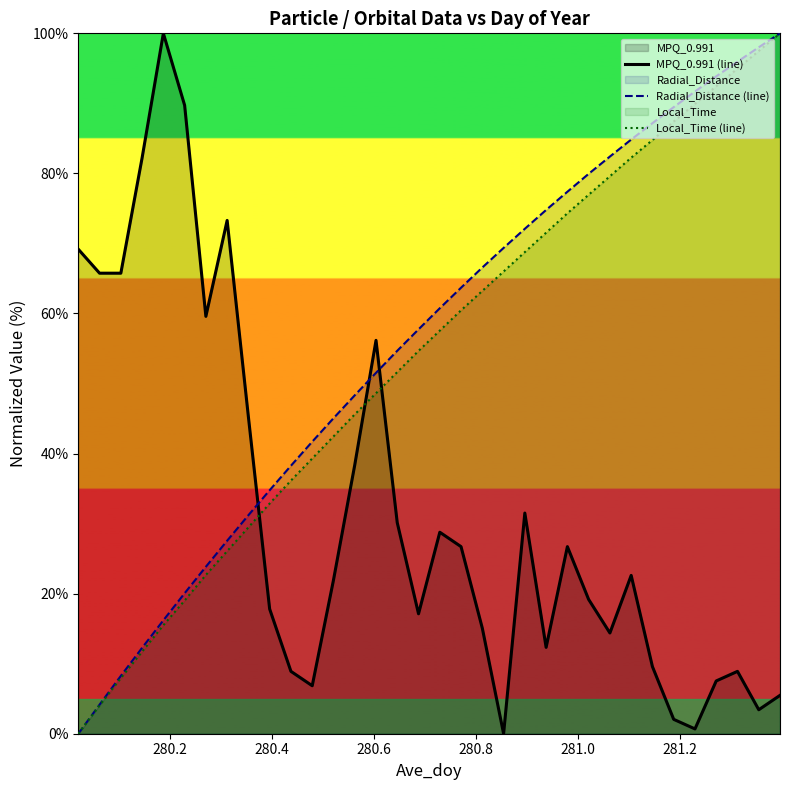

True or false: Radial_Distance (line) and Local_Time (line) intersect in this chart.

False